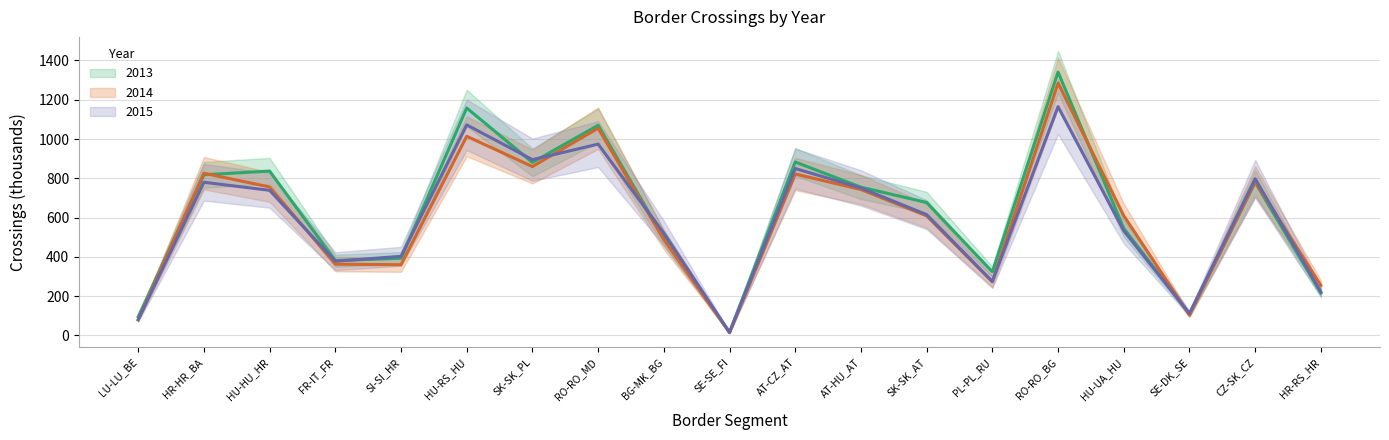

What is the approximate value of 2013 at SE-DK_SE?

110